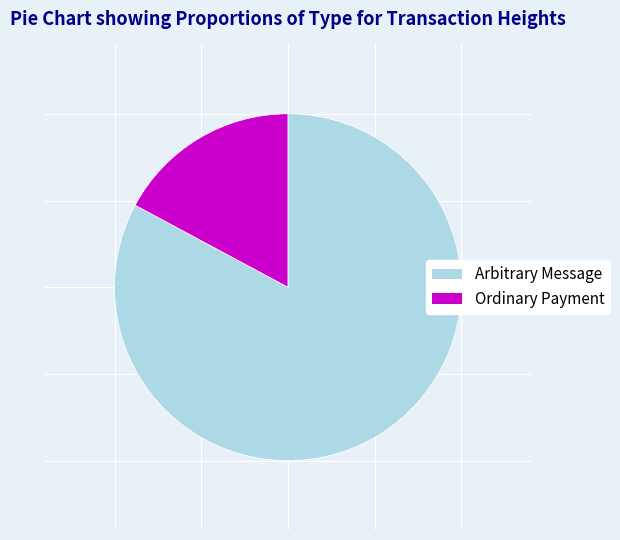

Rank the categories by value from lowest to highest.

Ordinary Payment, Arbitrary Message